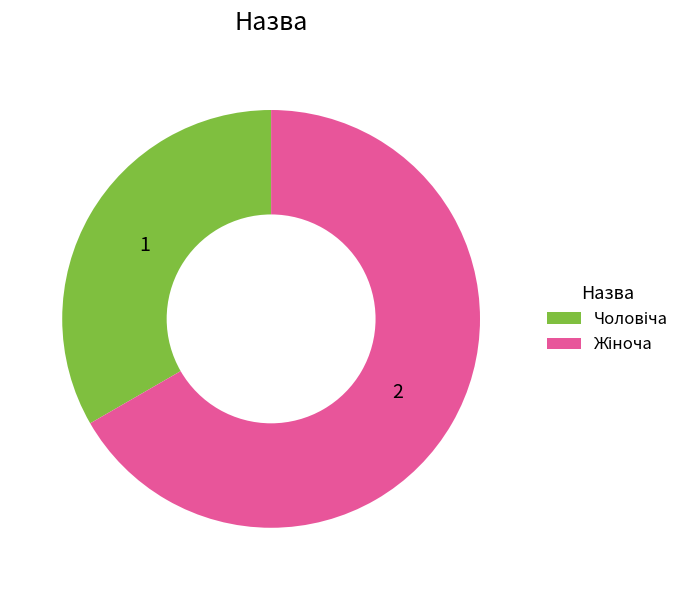

Which slice represents more than half of the pie?

Жіноча